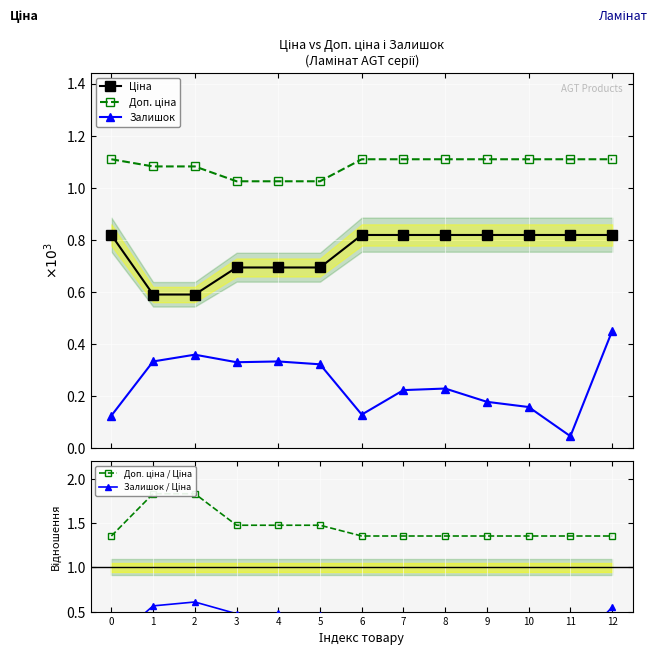

At how many categories does at least one series exceed 1?

13